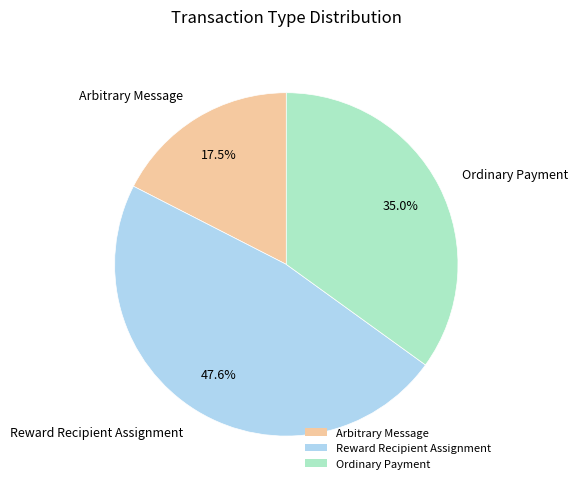

Which category has the smallest portion of the pie?

Arbitrary Message